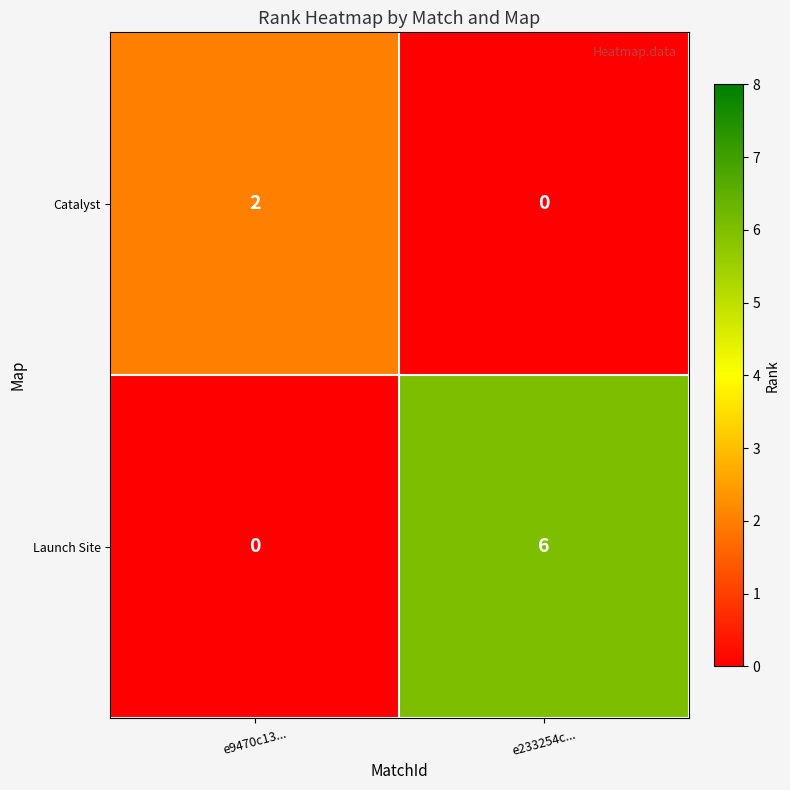

List the series in order of their peak value, lowest first.

Catalyst, Launch Site